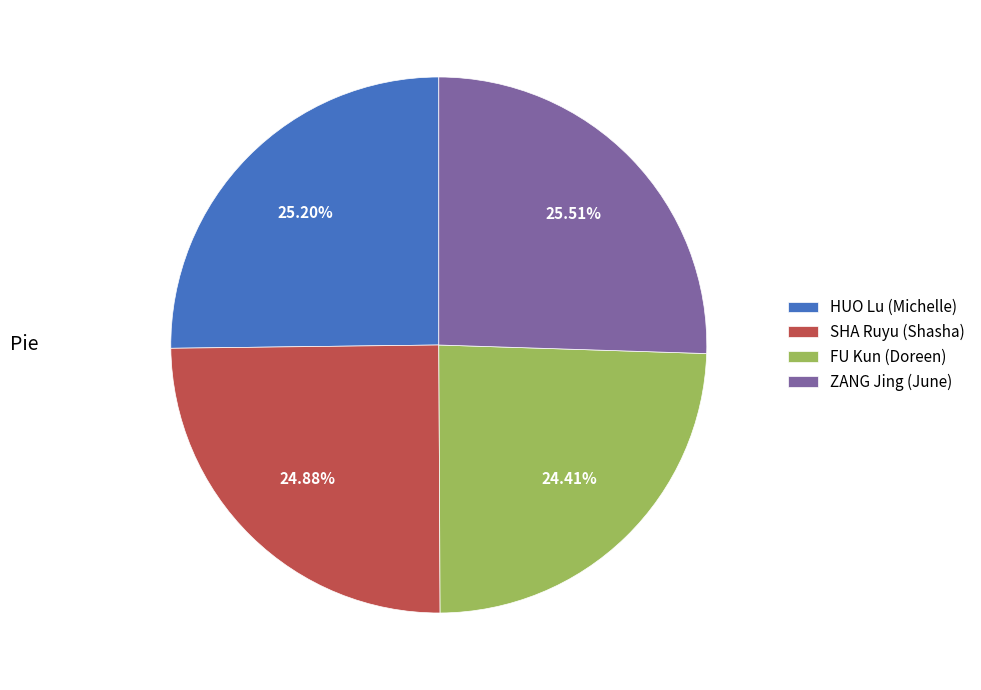

How much of the chart is everything except FU Kun (Doreen)?

75.6%